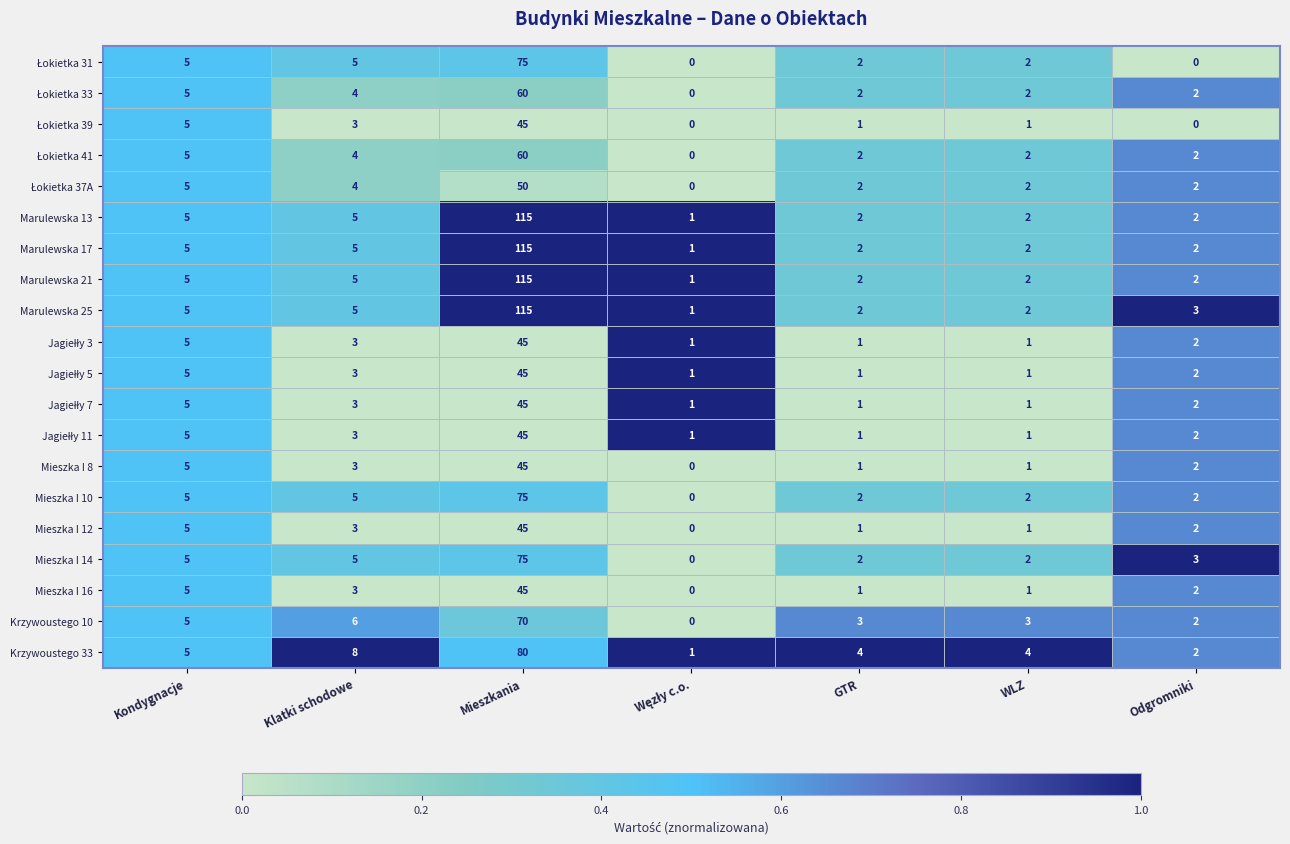

At which label does Mieszka I 8 first exceed 2?

Kondygnacje